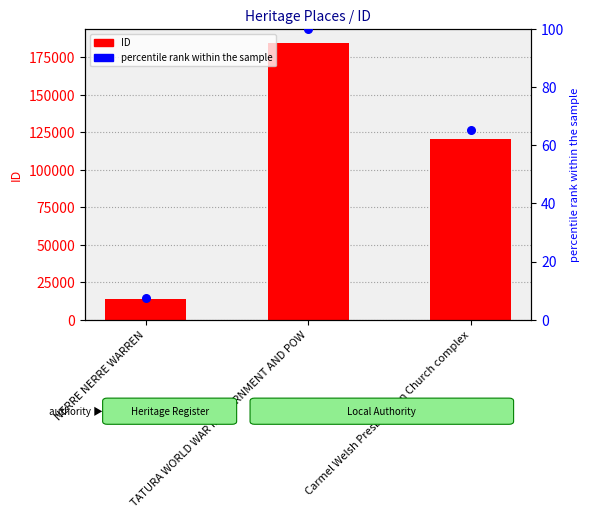

Which series contains the lowest Y value?

percentile rank within the sample